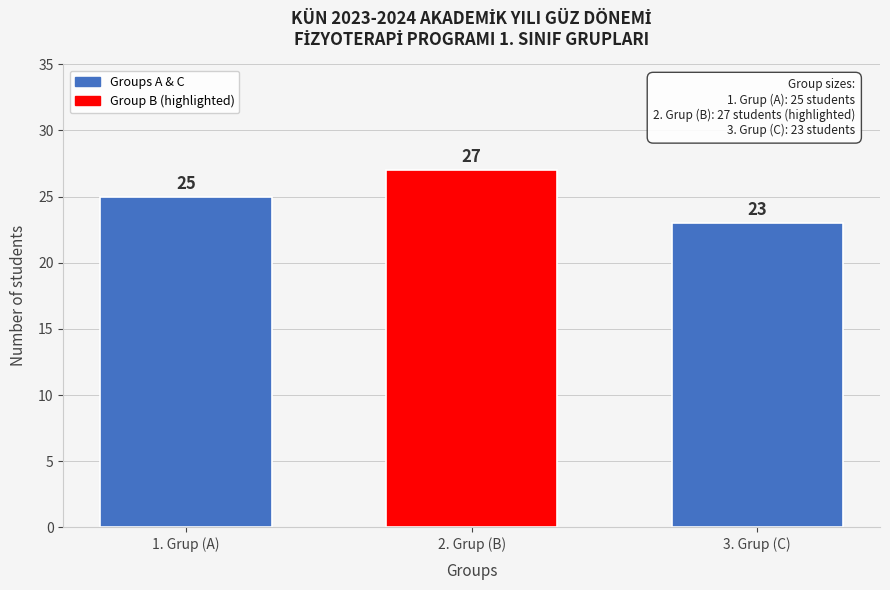

Reading left to right, transcribe all the data shown in this chart.

1. Grup (A)=25	2. Grup (B)=27	3. Grup (C)=23